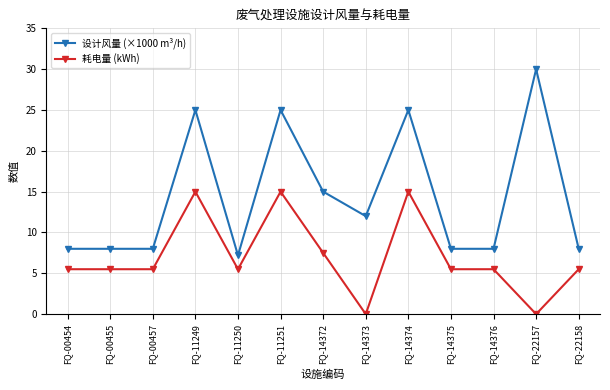

How many lines are shown in the chart?

2